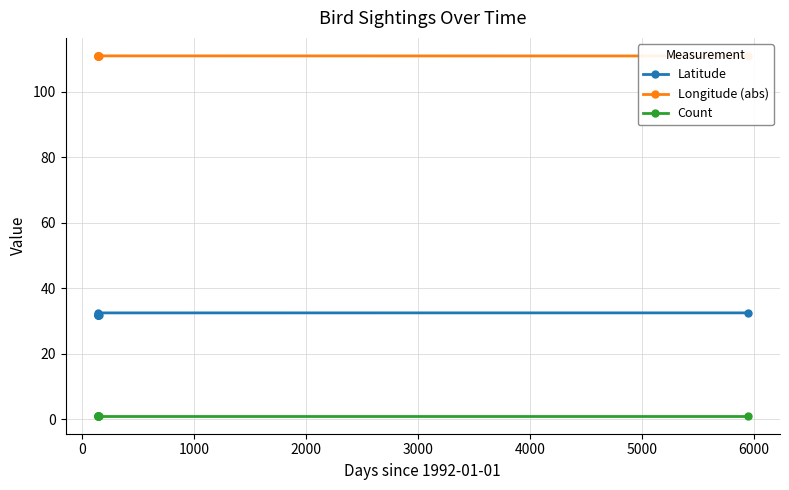

What is the value of the Longitude (abs) point at the 7th from the left?

110.9